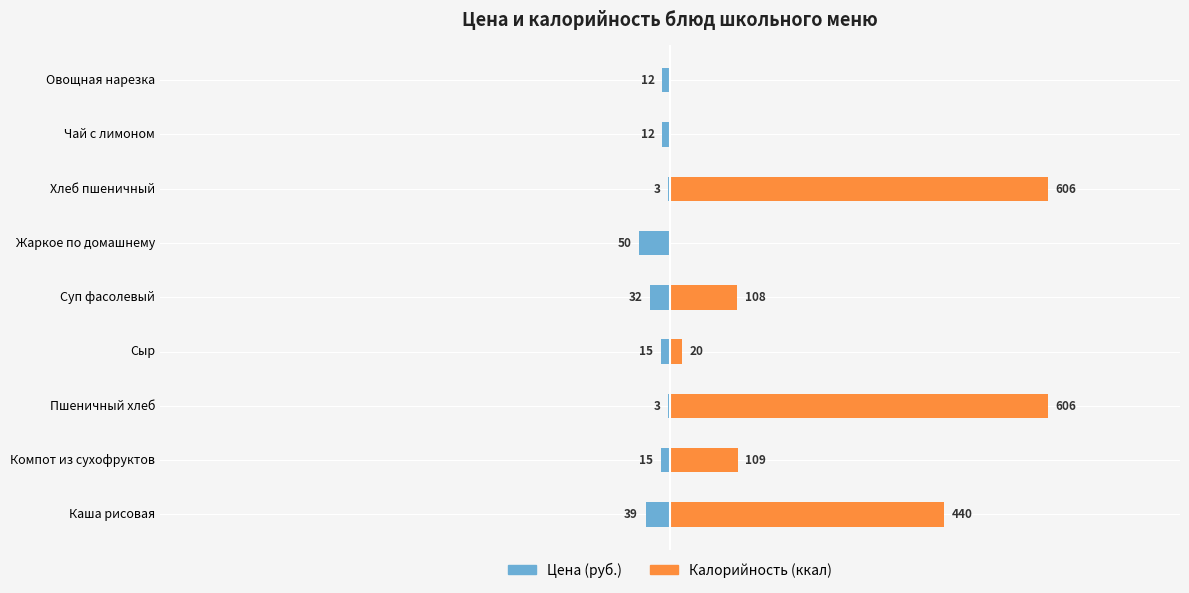

How many data points in Калорийность (ккал) are less than 108?

4